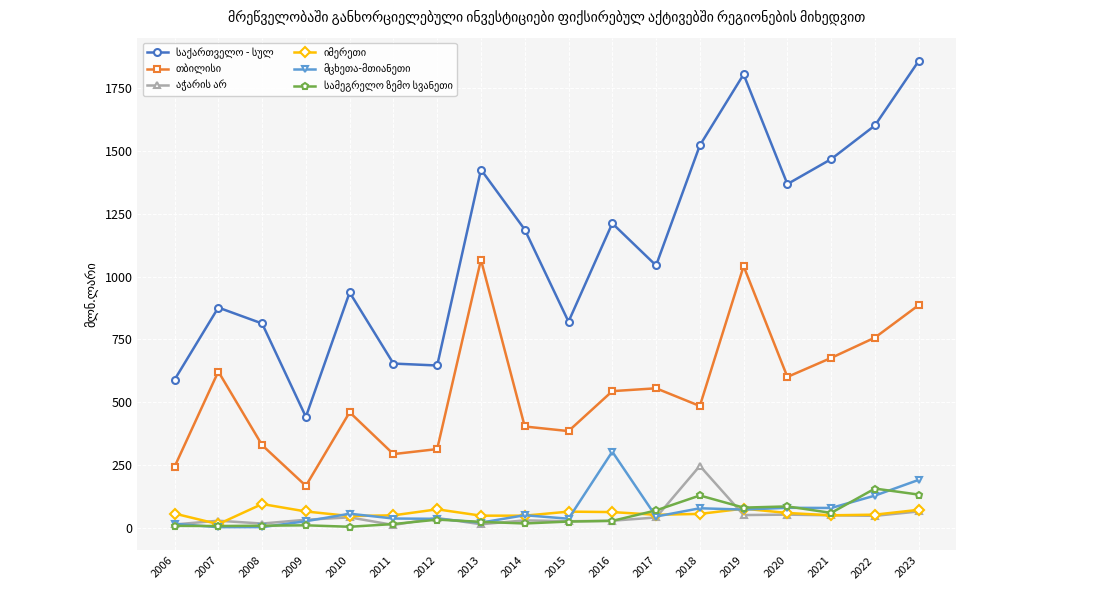

What is the spread (max minus min) of values at 2018?

1466.5